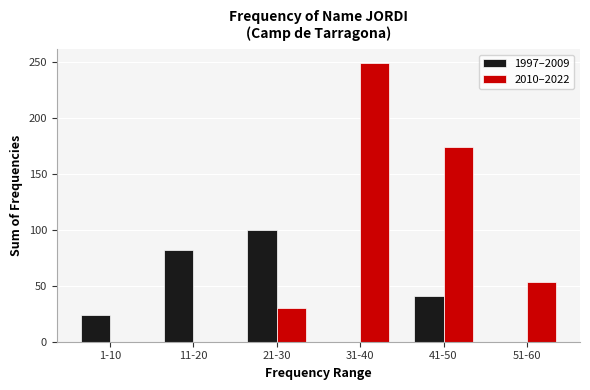

Reading right to left, what are all the values shown in this chart?

1997–2009: 51-60=0	41-50=41	31-40=0	21-30=100	11-20=82	1-10=24
2010–2022: 51-60=53	41-50=174	31-40=249	21-30=30	11-20=0	1-10=0